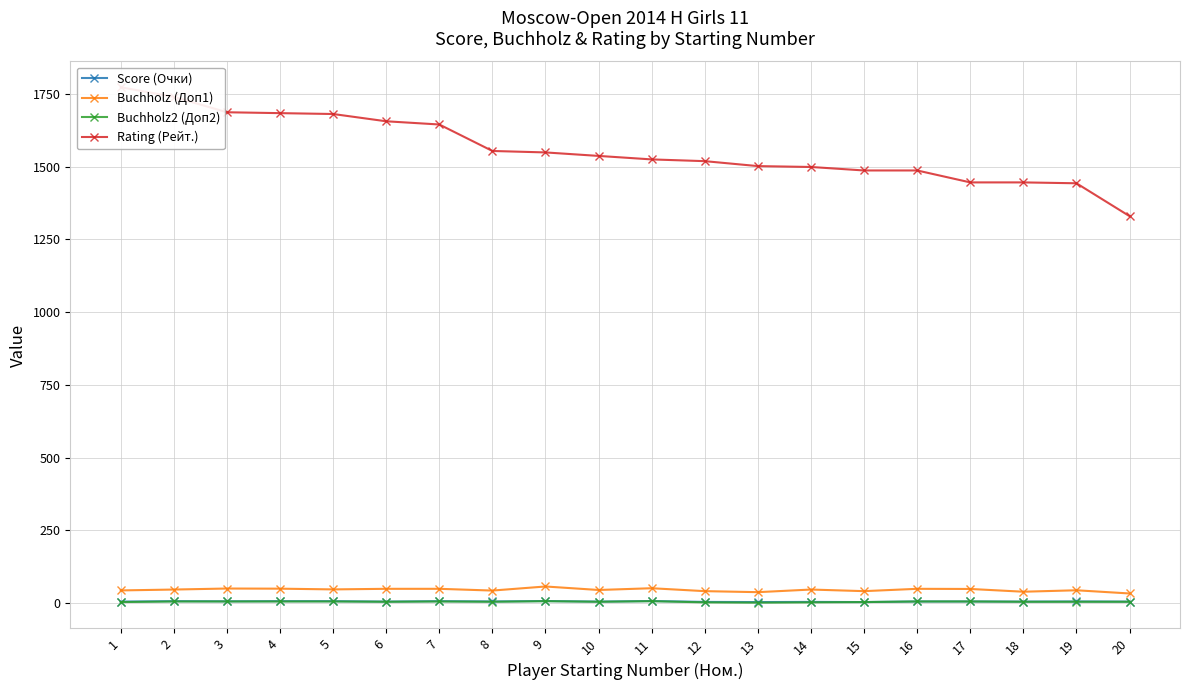

What is the minimum value shown in the chart?

2.0